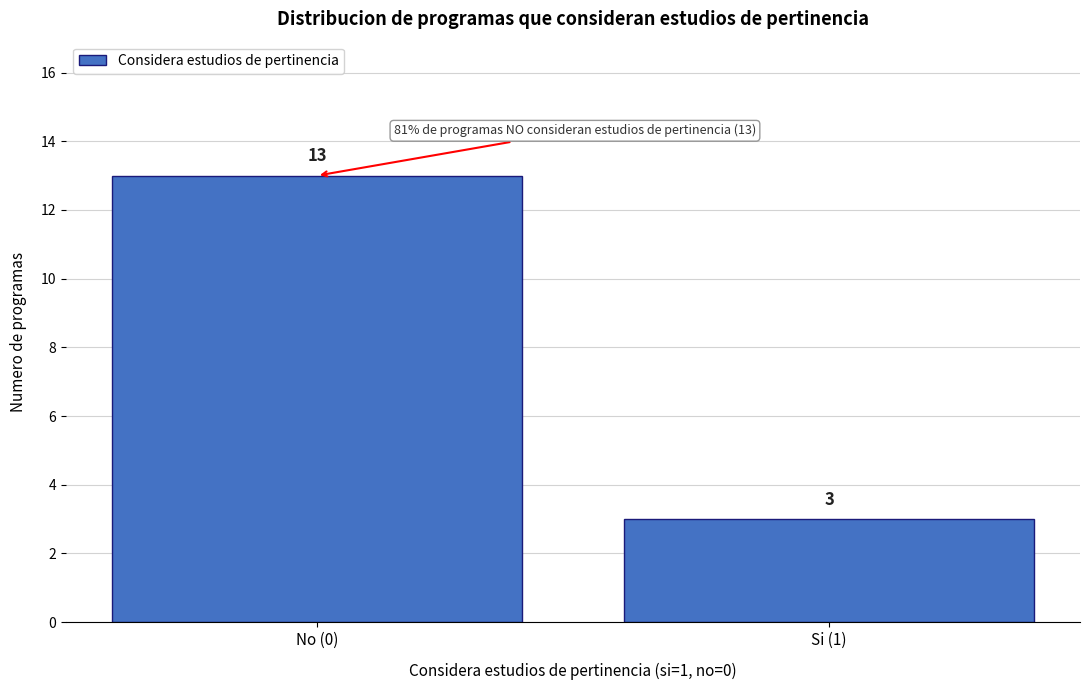

Reading left to right, list all the values displayed in this chart.

13	3